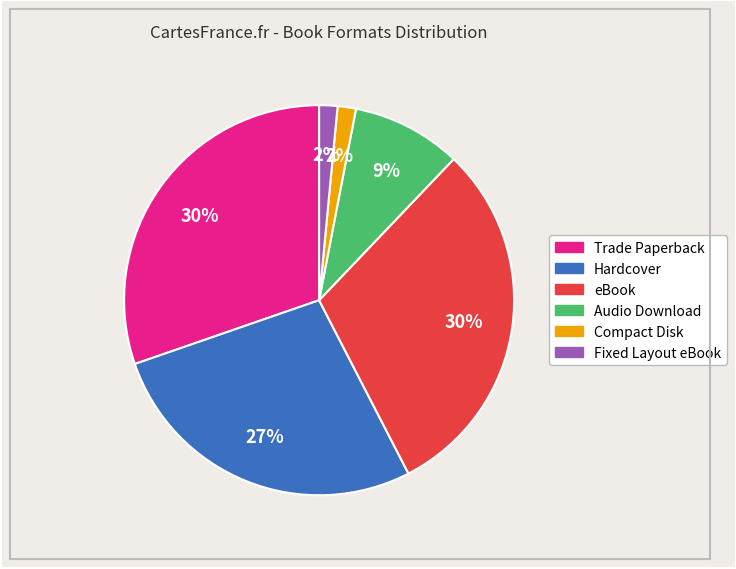

Is there any slice that represents more than half of the pie?

No